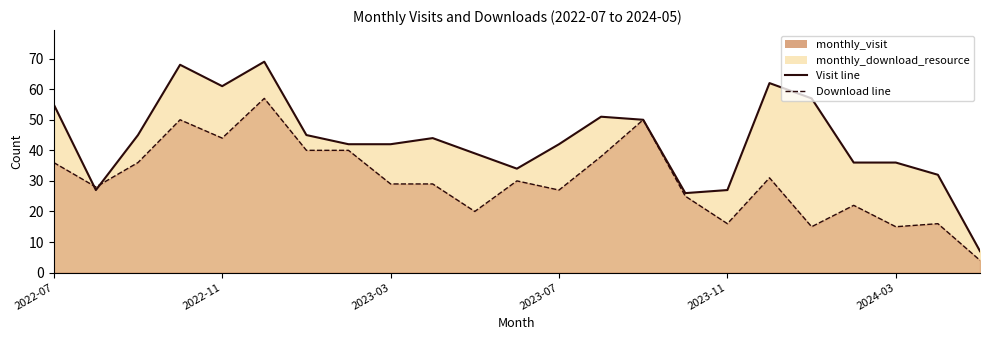

What is the average value of the monthly_visit series?

43